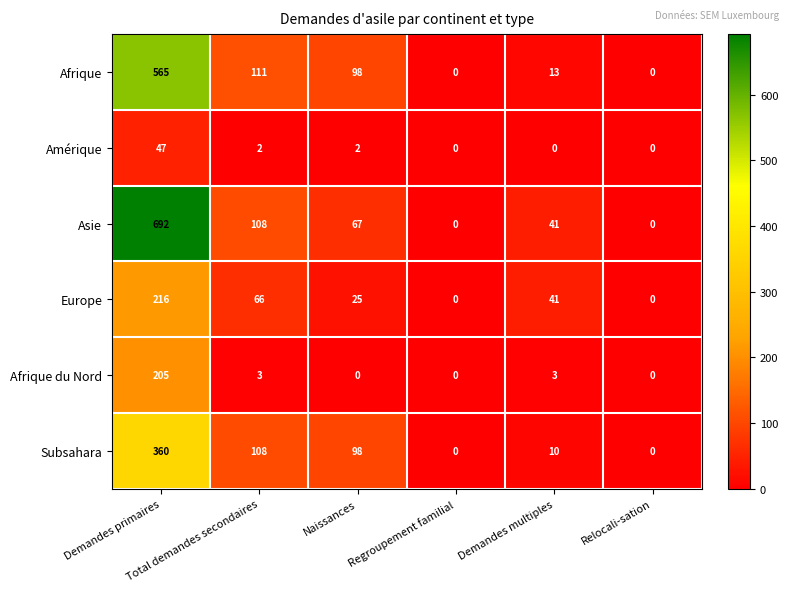

Which series has the largest total across all categories?

Asie